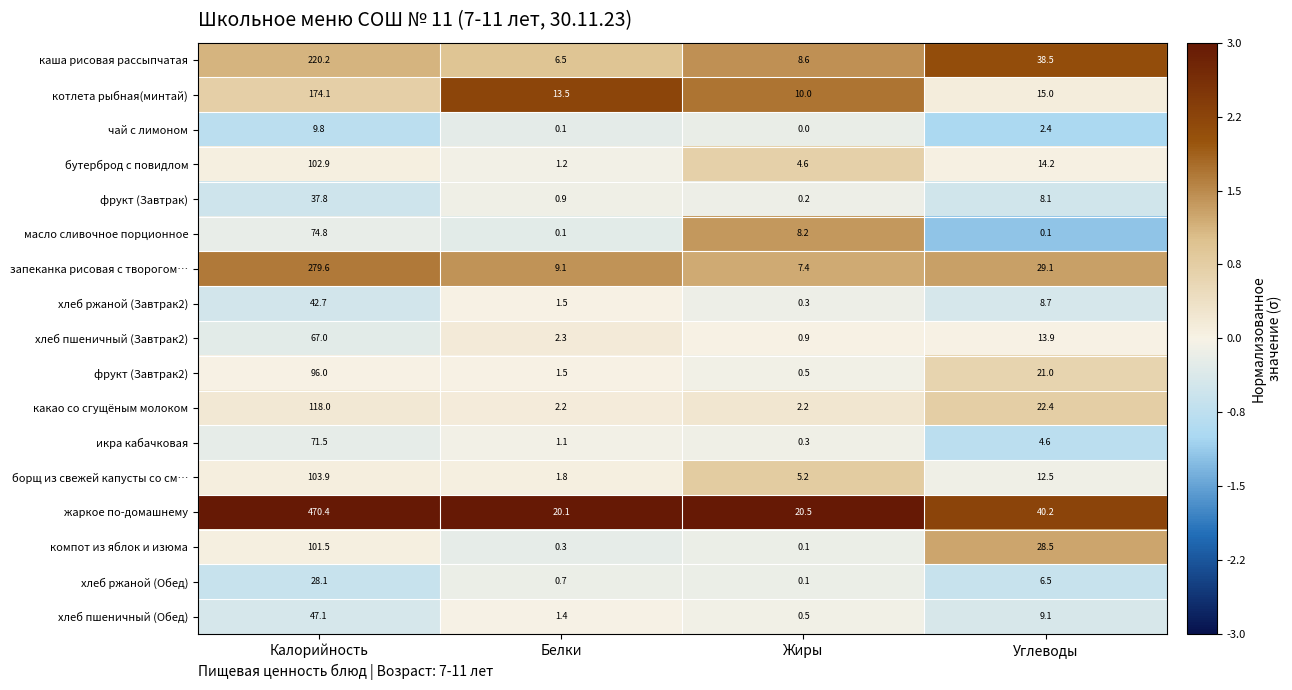

Rank the series by their maximum value, from highest to lowest.

жаркое по-домашнему, запеканка рисовая с творогом…, каша рисовая рассыпчатая, котлета рыбная(минтай), какао со сгущёным молоком, борщ из свежей капусты со см…, бутерброд с повидлом, компот из яблок и изюма, фрукт (Завтрак2), масло сливочное порционное, икра кабачковая, хлеб пшеничный (Завтрак2), хлеб пшеничный (Обед), хлеб ржаной (Завтрак2), фрукт (Завтрак), хлеб ржаной (Обед), чай с лимоном